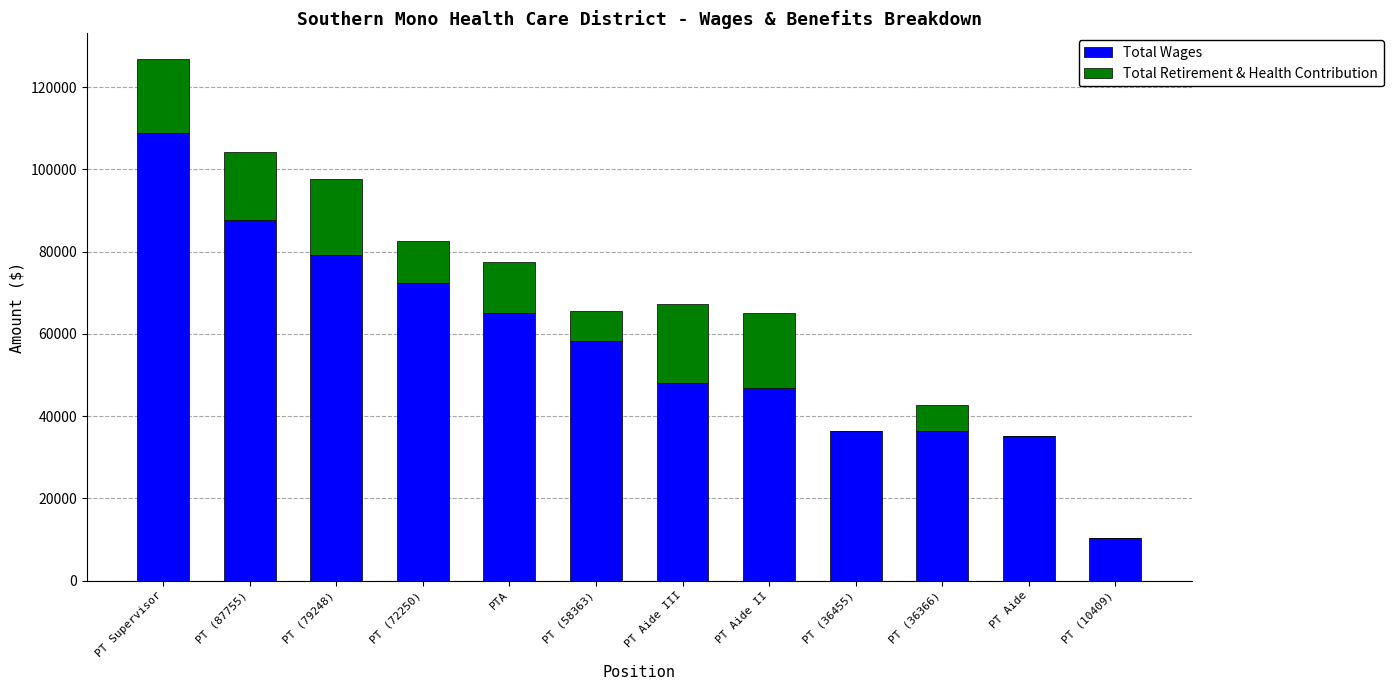

Read the Total Wages value at PT Aide III.

47986